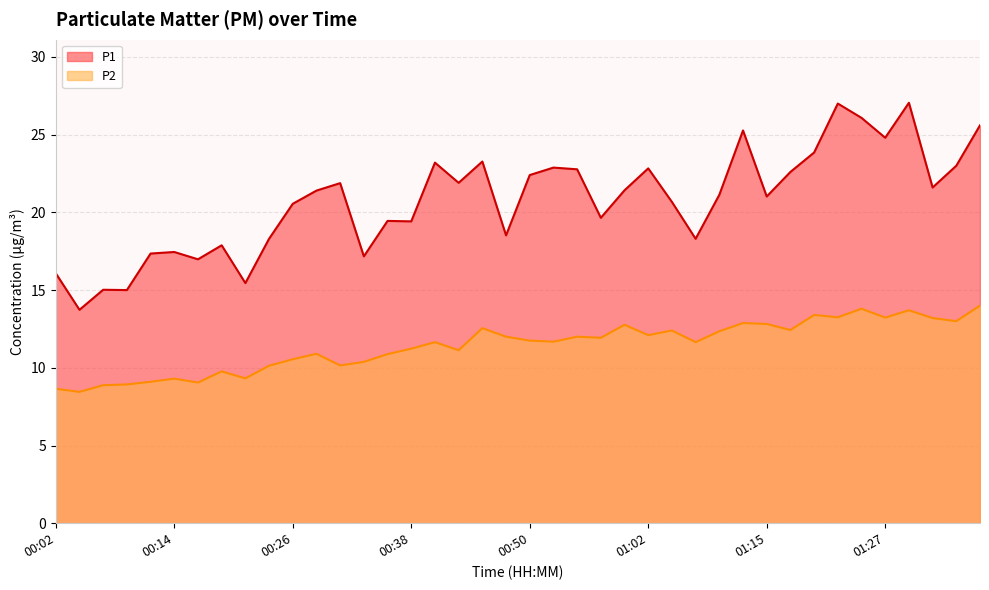

The P1 series shows 16.1 at 00:02. True or false?

True